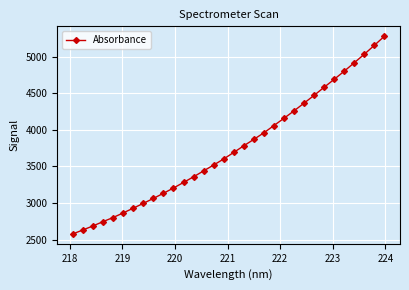

What is the sum of all values?

119897.7